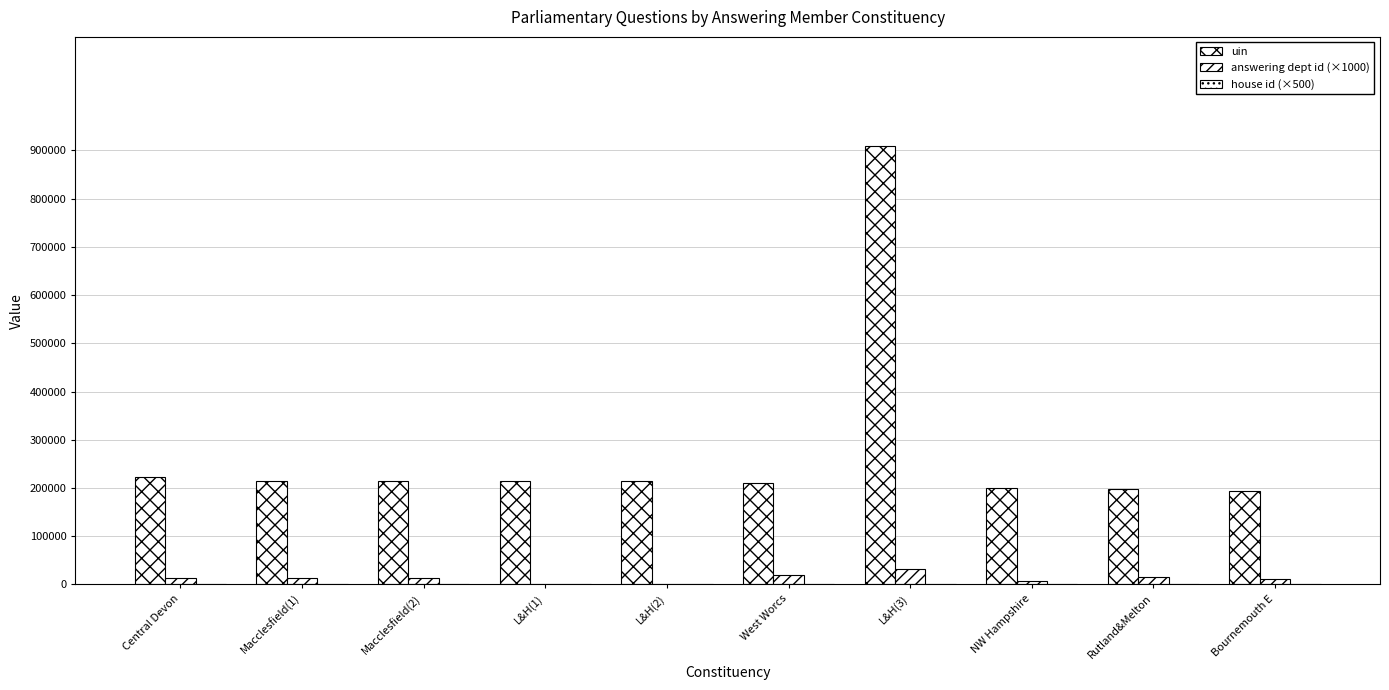

How many data points does each series have?

10